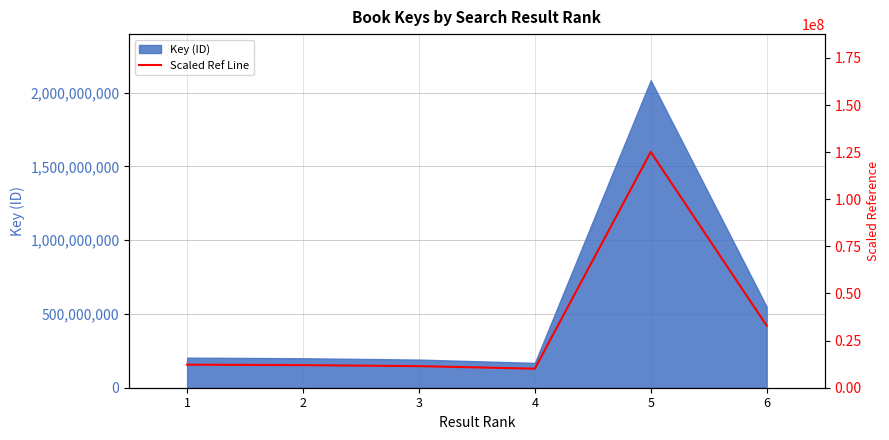

Reading left to right, transcribe all the data shown in this chart.

1=12236488.1	2=11989363.1	3=11450419.9	4=10103963.1	5=125089244.7	6=32960069.2